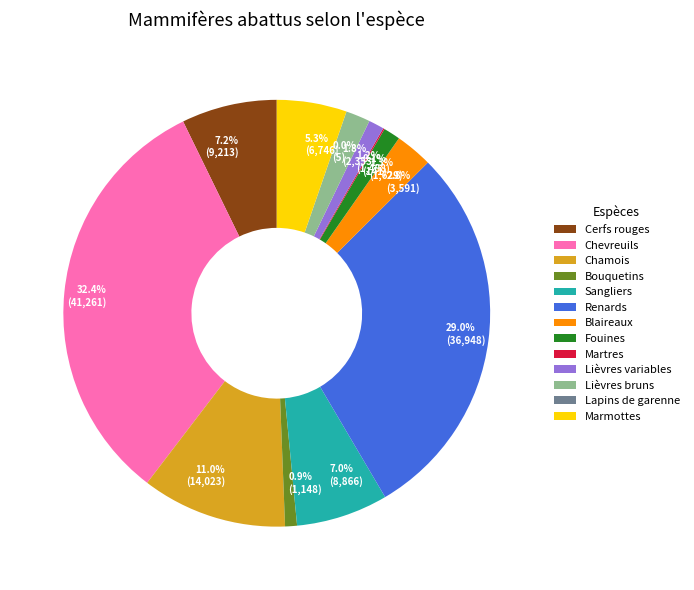

To the nearest percent, what percentage of the pie is Lièvres variables?

1%